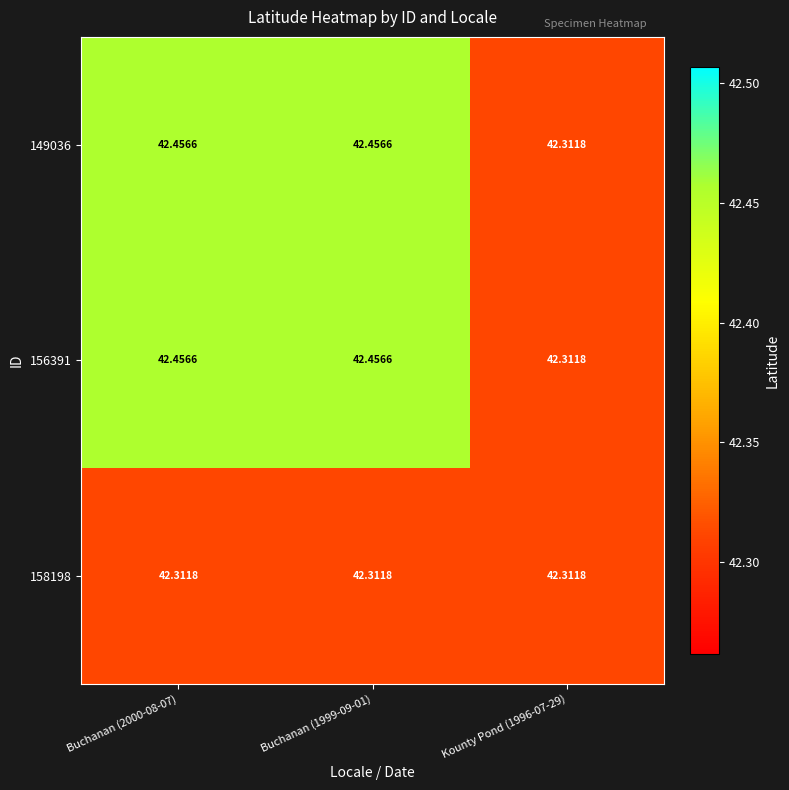

Which series changed the most between Buchanan (2000-08-07) and Kounty Pond (1996-07-29)?

149036